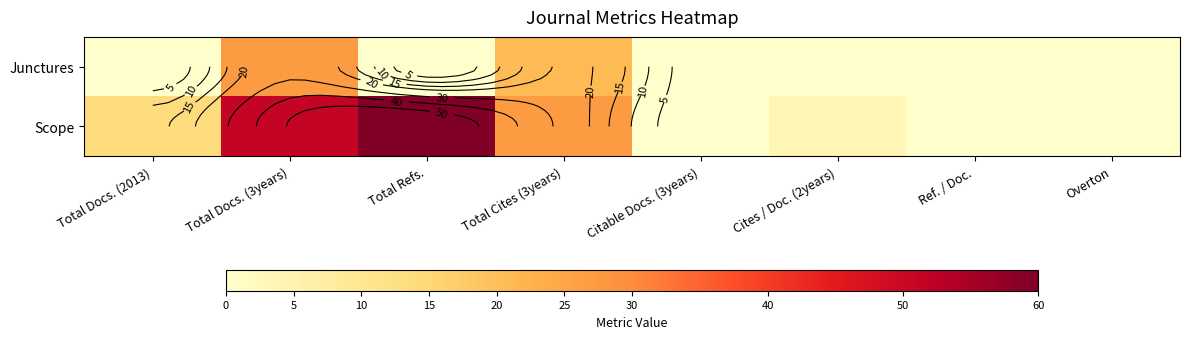

List the series in order of their peak value, lowest first.

Junctures, Scope